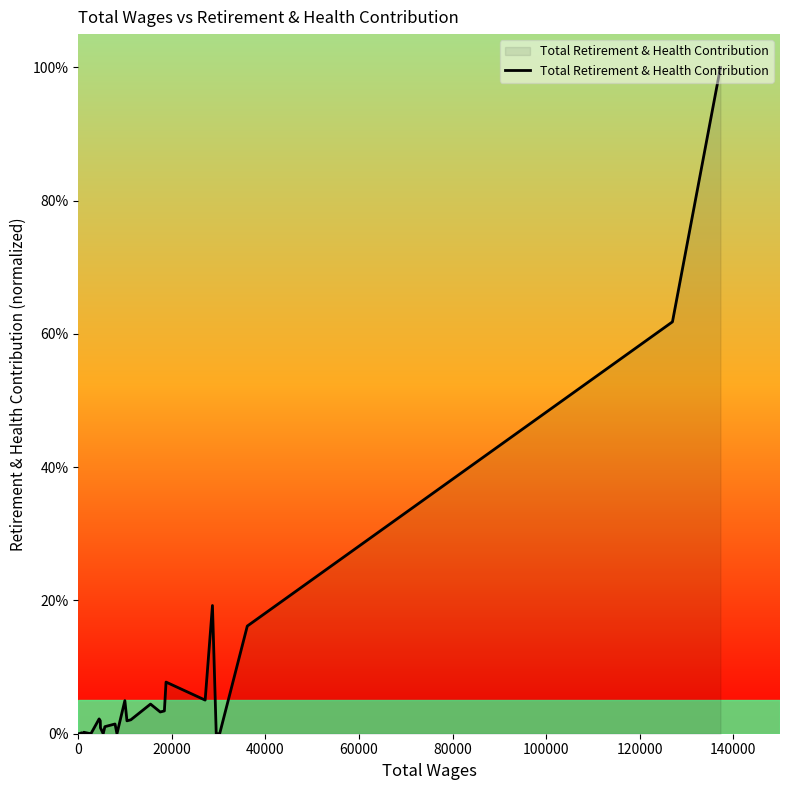

Count the number of data series in this chart.

1